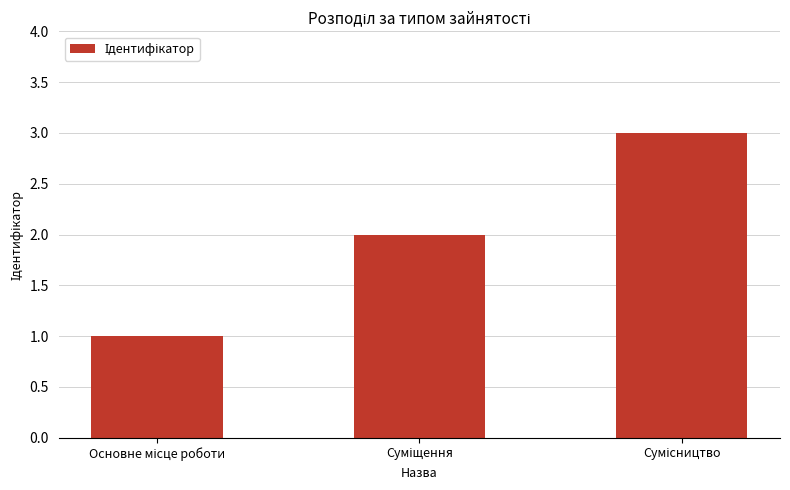

What is the maximum value shown in the chart?

3